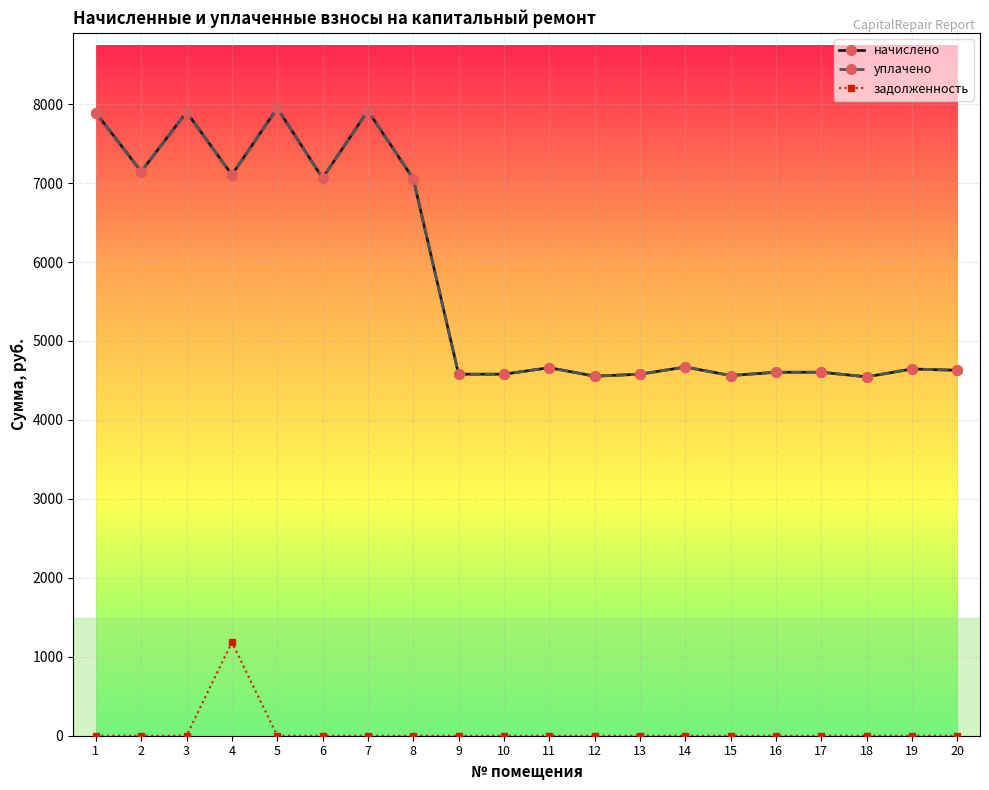

Is the value of начислено at 2 greater than the value of уплачено at 13?

Yes